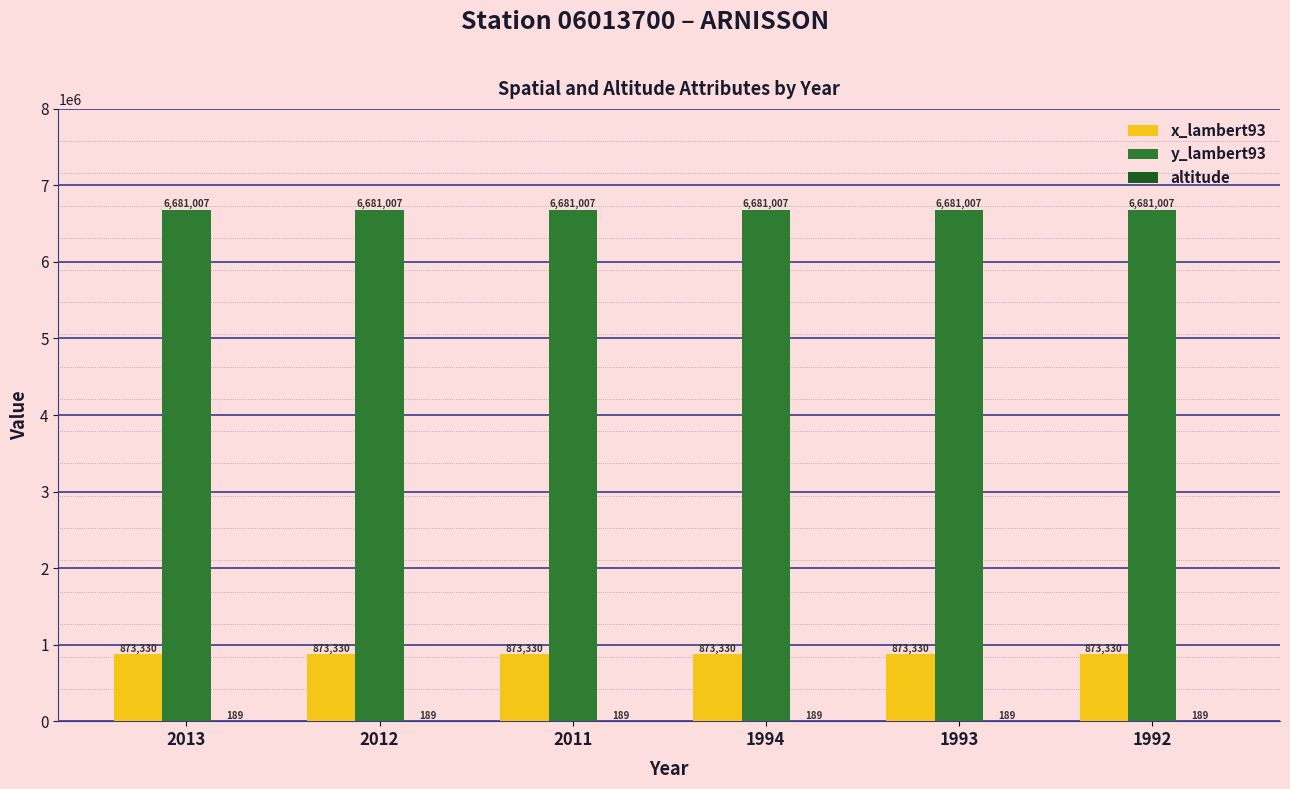

What is the maximum value for x_lambert93?

873330